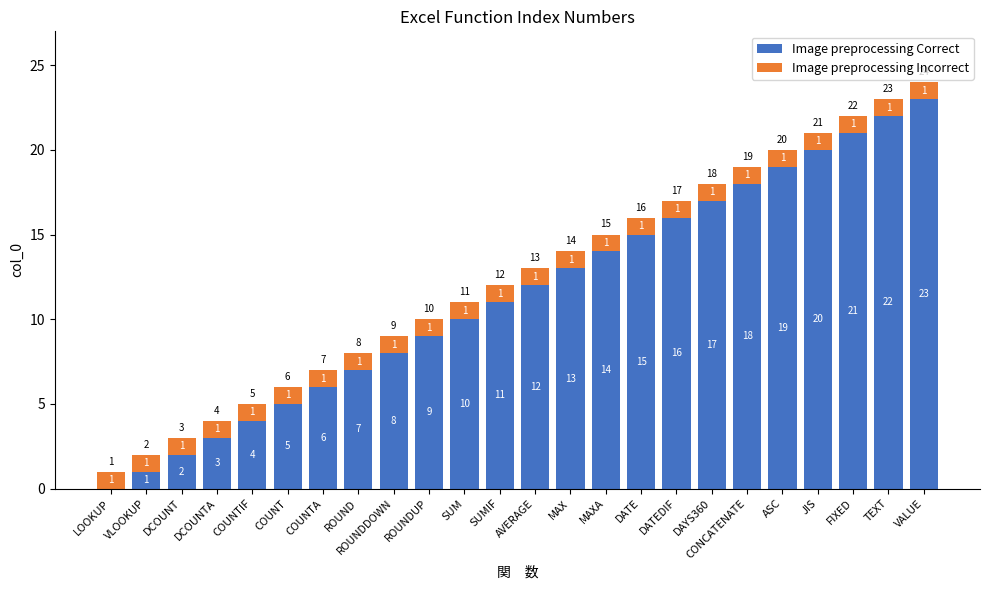

What is the sum of all Image preprocessing Correct values?

276